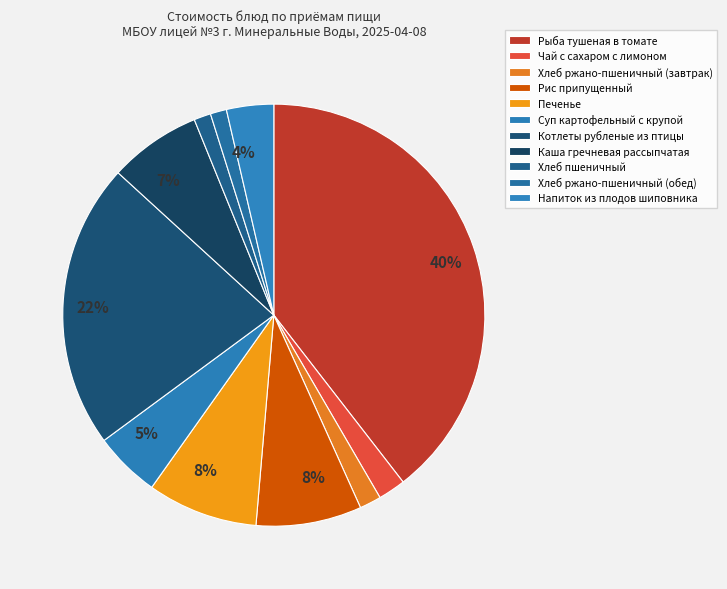

How many segments does this pie chart have?

11